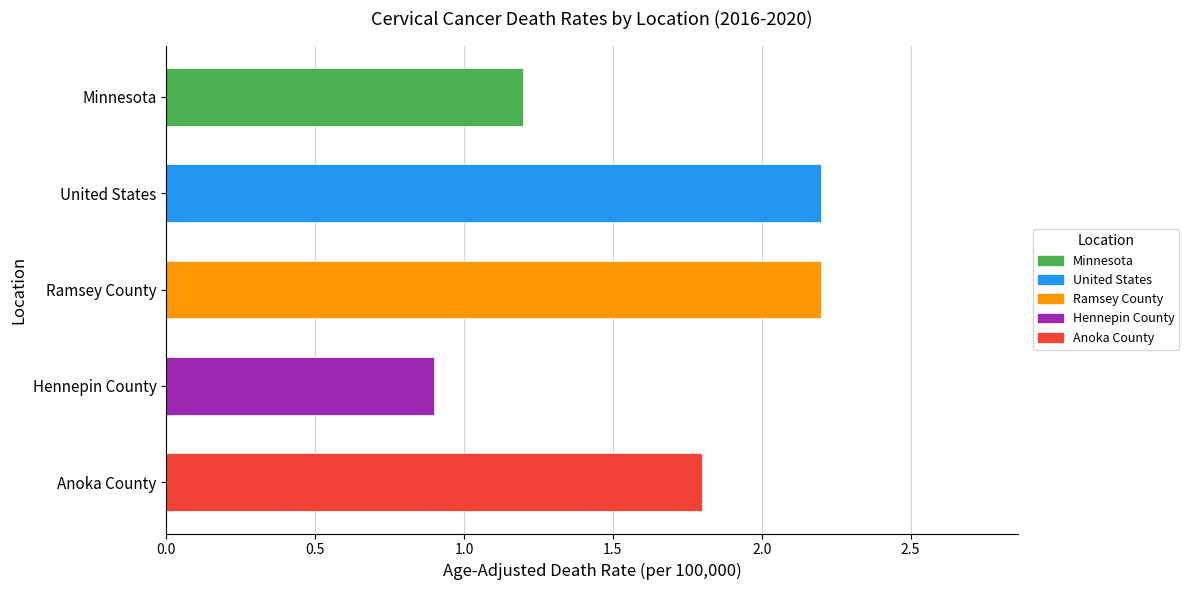

What is the minimum value shown in the chart?

0.9